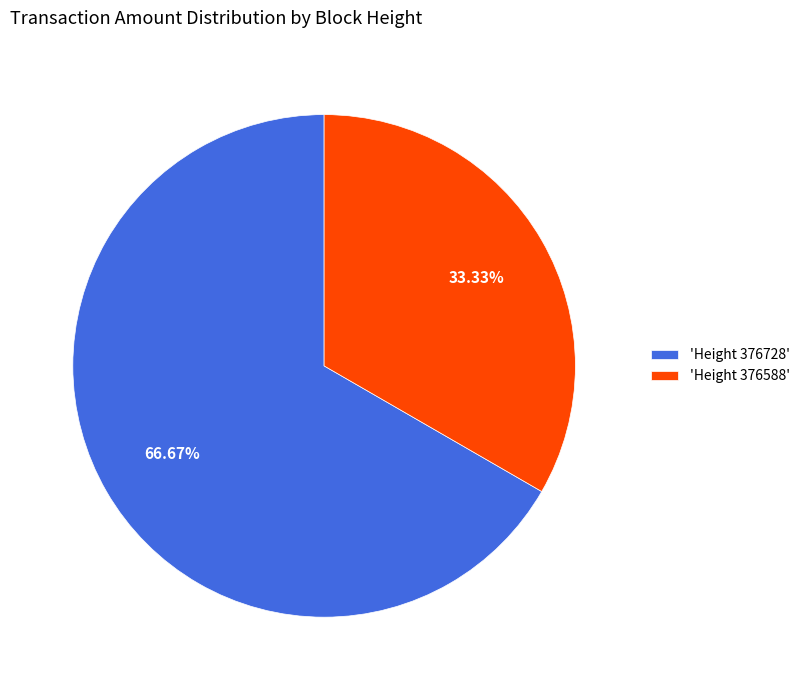

Is the sum of 'Height 376588' and 'Height 376728' greater than half?

Yes